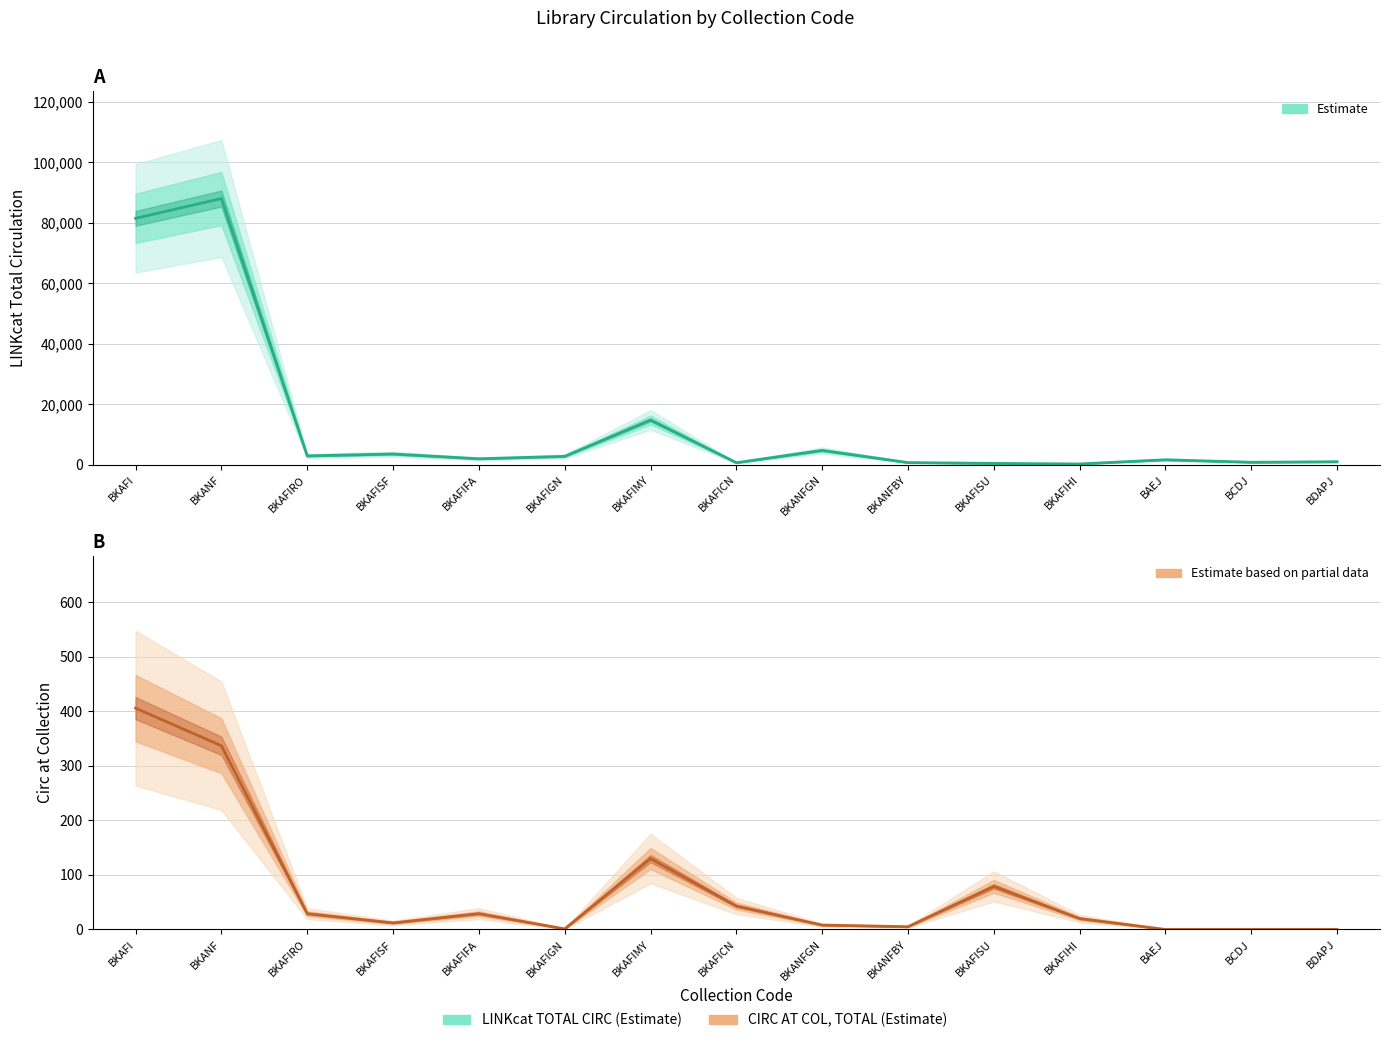

Between BKAFIFA and BKAFISF, which is larger?

BKAFISF